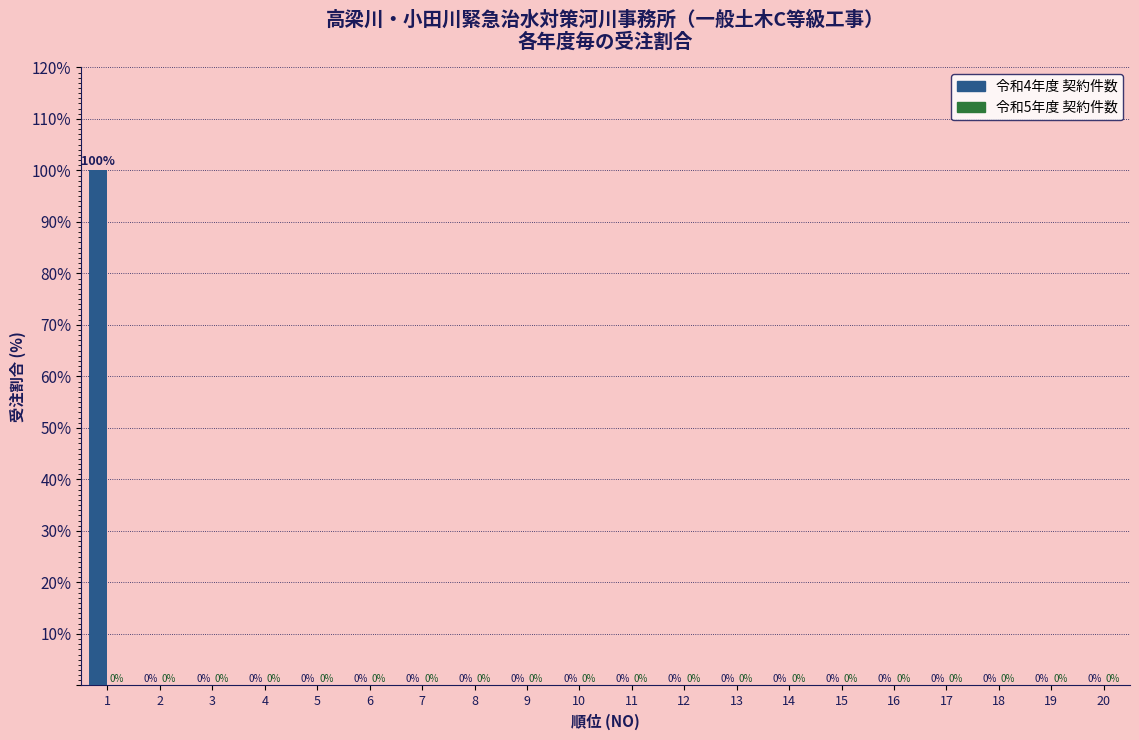

Reading left to right, what are all the values shown in this chart?

1=100	2=0	3=0	4=0	5=0	6=0	7=0	8=0	9=0	10=0	11=0	12=0	13=0	14=0	15=0	16=0	17=0	18=0	19=0	20=0